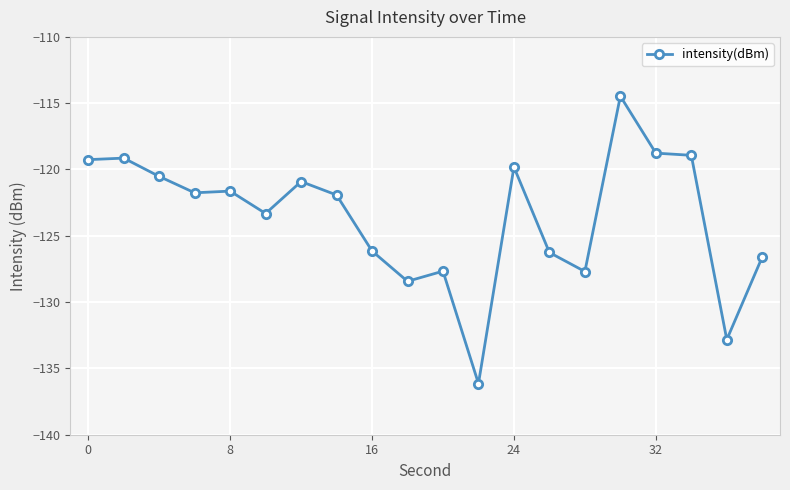

What is the smallest value displayed?

-136.1